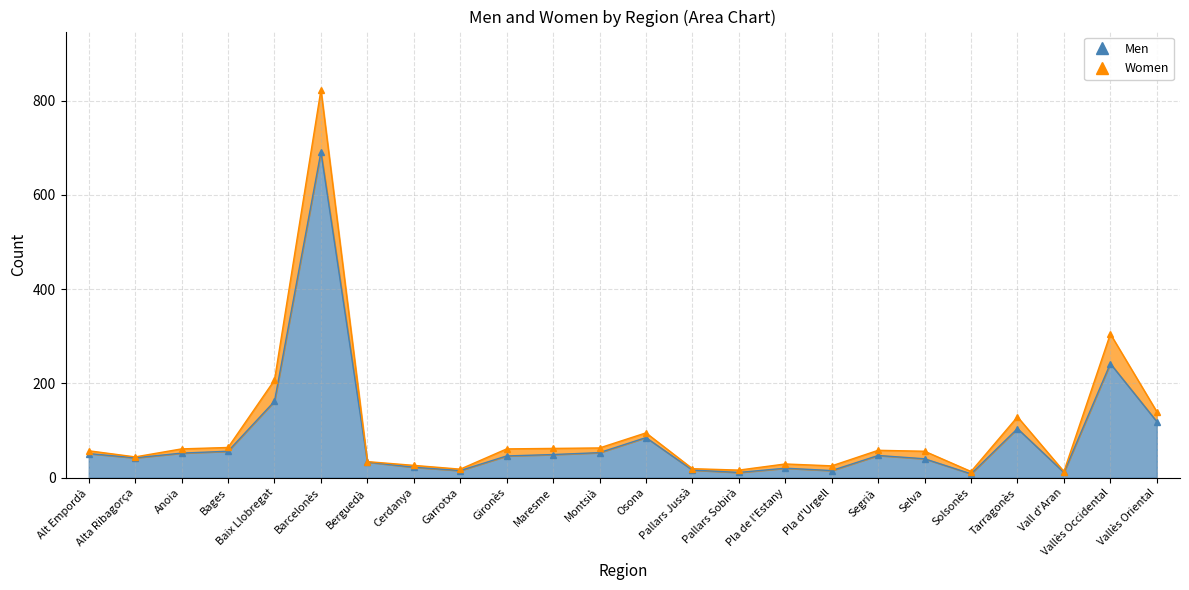

Where is Men nearest to the value 349?

Vallès Occidental